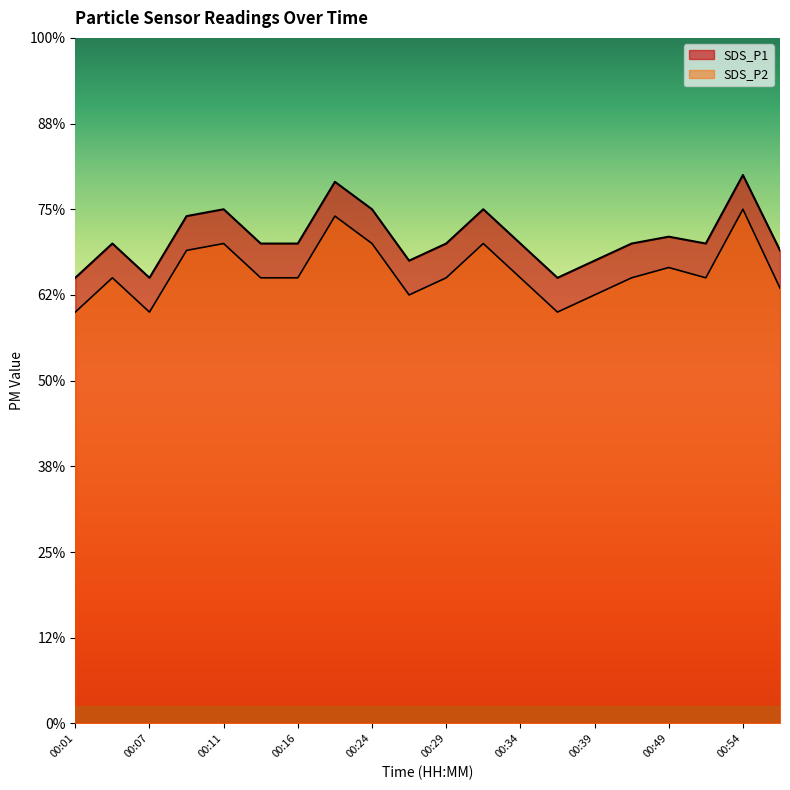

Rank the series at 00:31 from highest to lowest value.

SDS_P1, SDS_P2